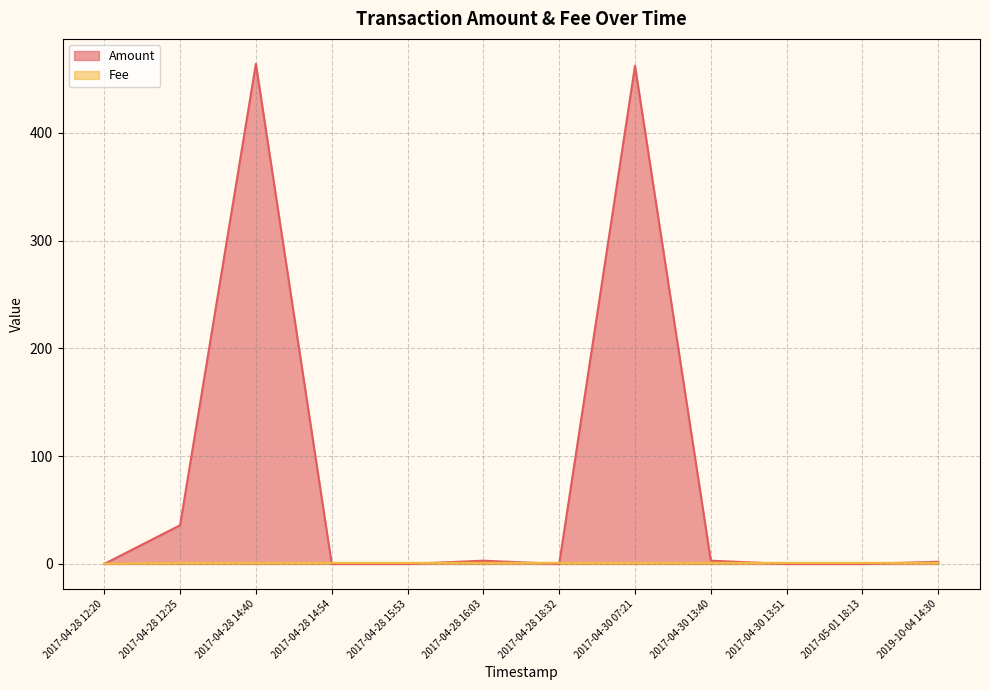

Where is the first local maximum for Amount?

2017-04-28 14:40